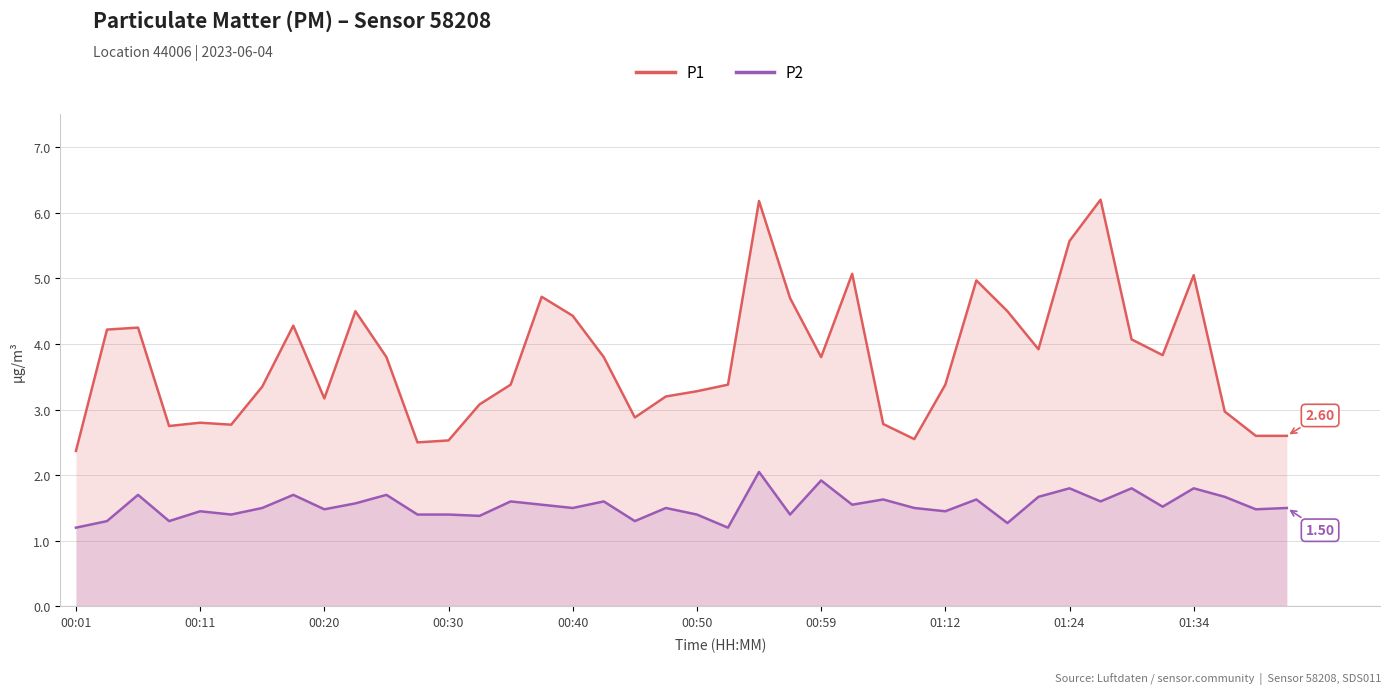

Which has a higher value, 27 or 10?

10